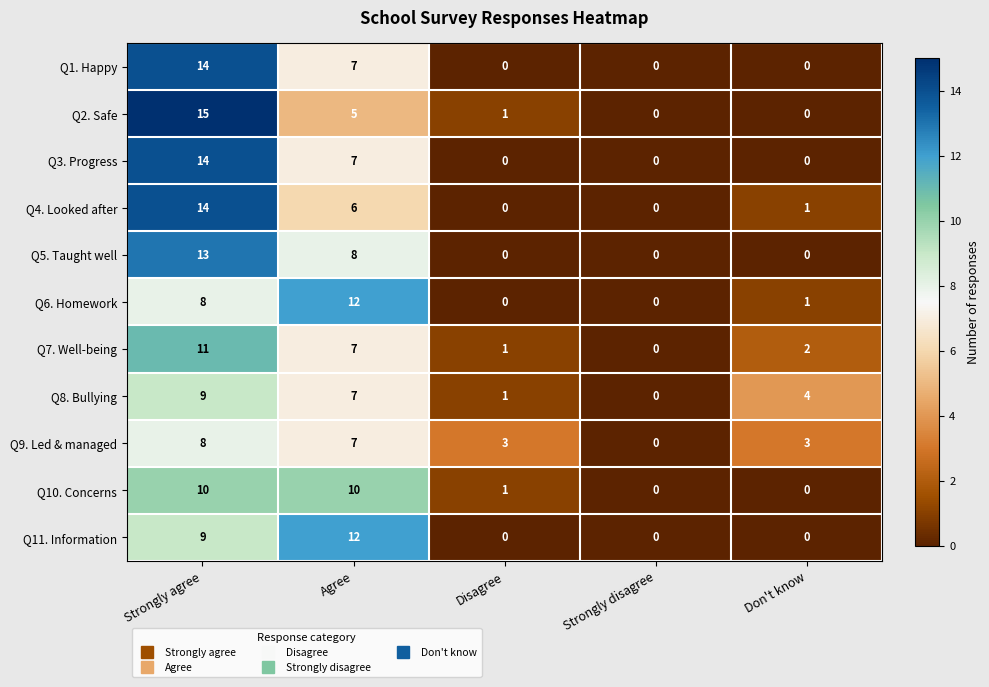

What is the difference between the highest and lowest values at Strongly agree?

7